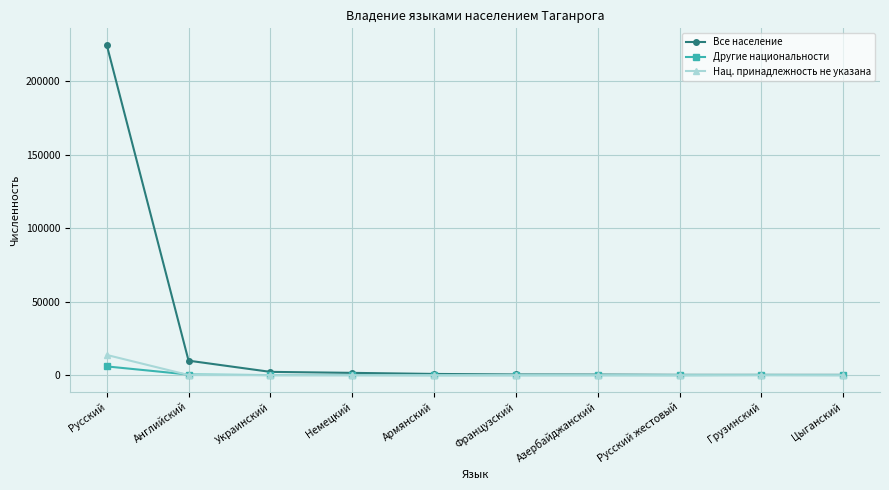

How many lines are shown in the chart?

3